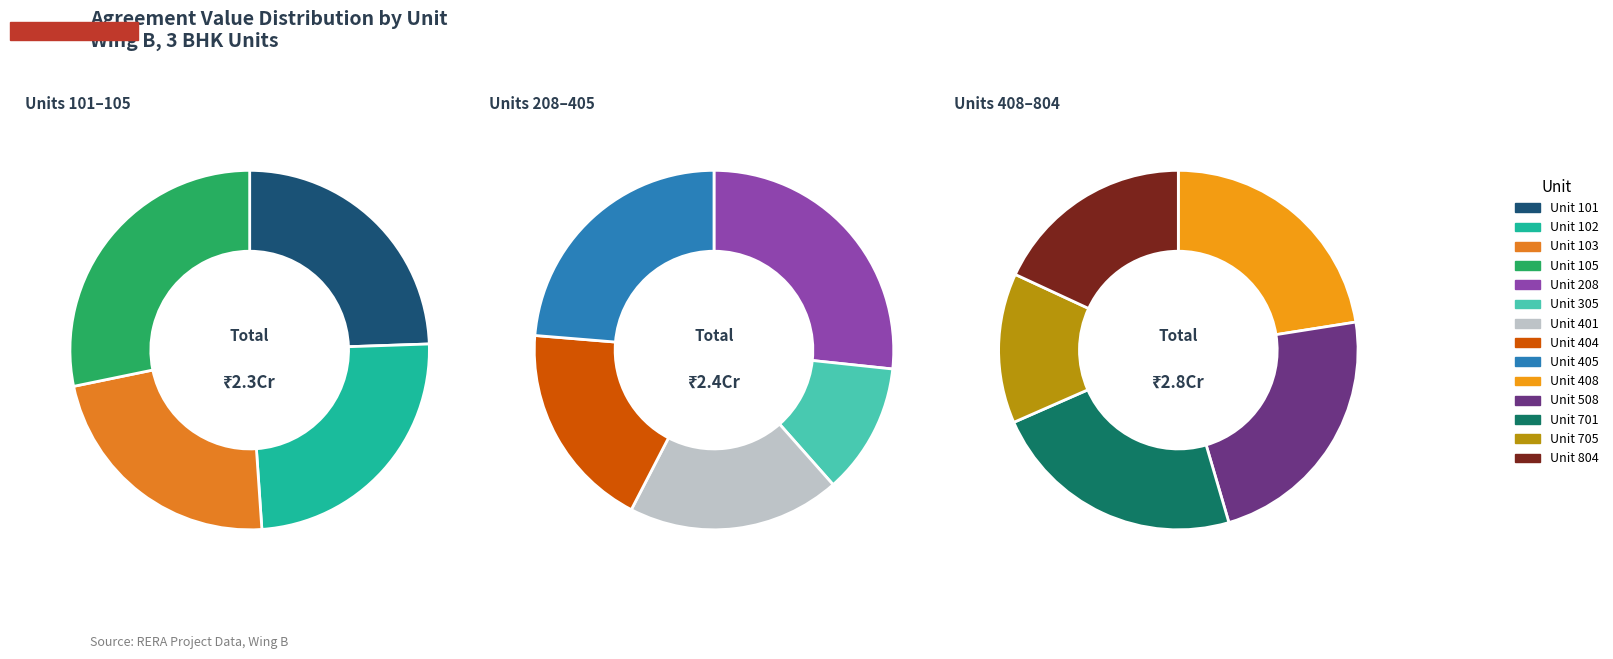

Does any single category account for the majority?

No